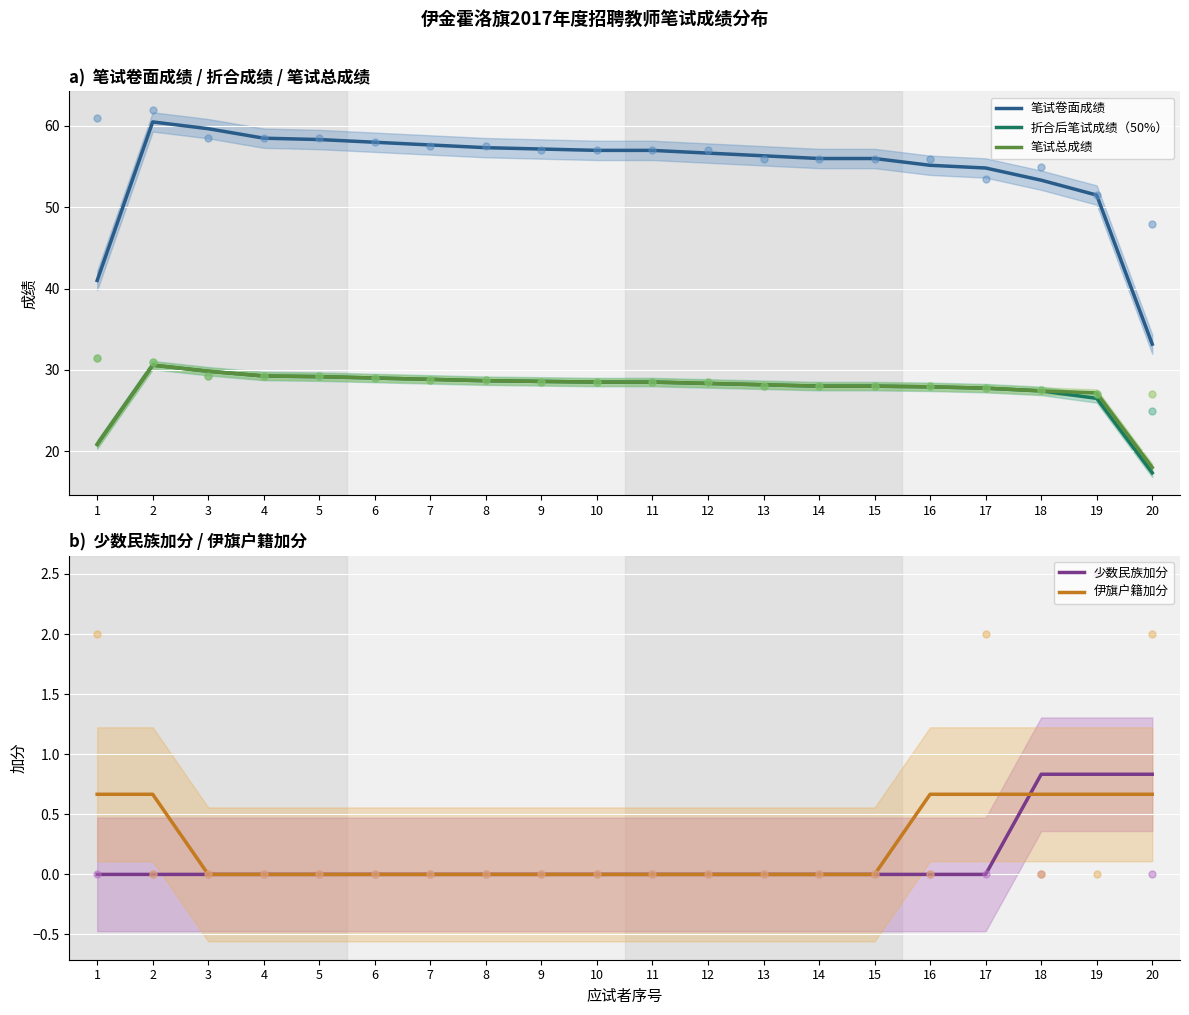

Which series reaches the maximum Y coordinate?

笔试卷面成绩